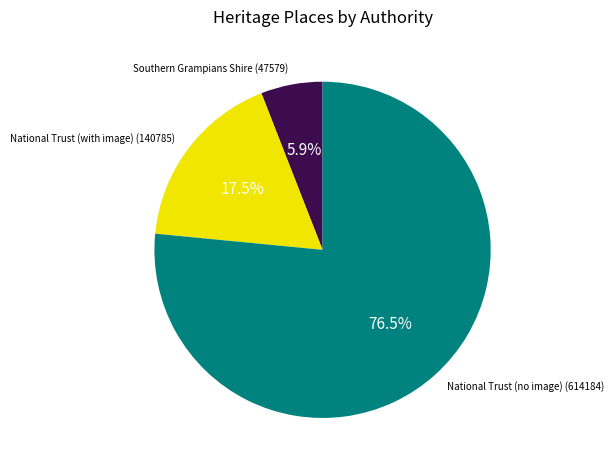

Does any single category account for the majority?

Yes